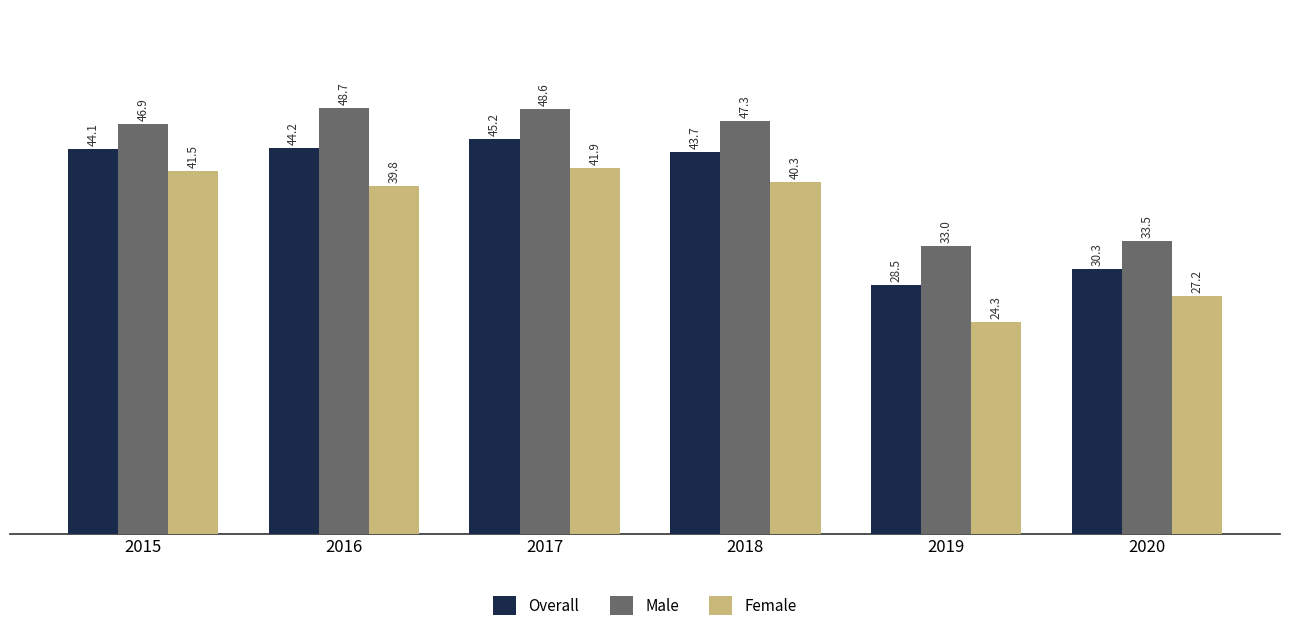

What is the spread (max minus min) of values at 2017?

6.7